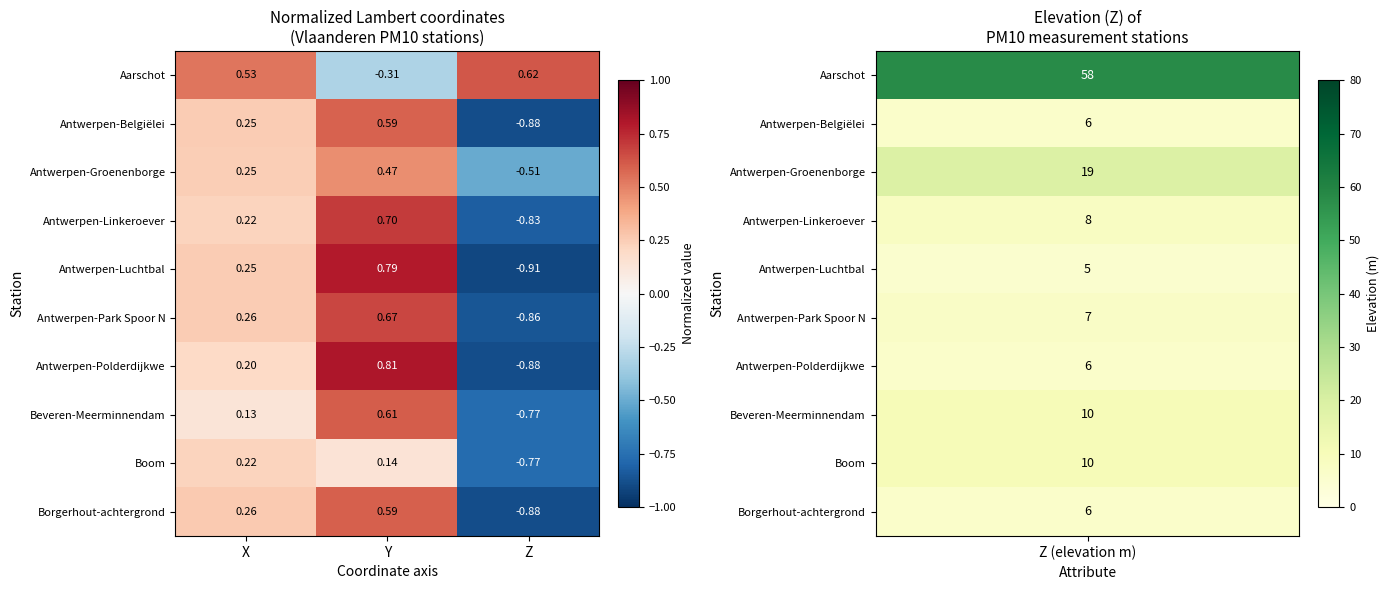

Which series has the largest total across all categories?

Aarschot